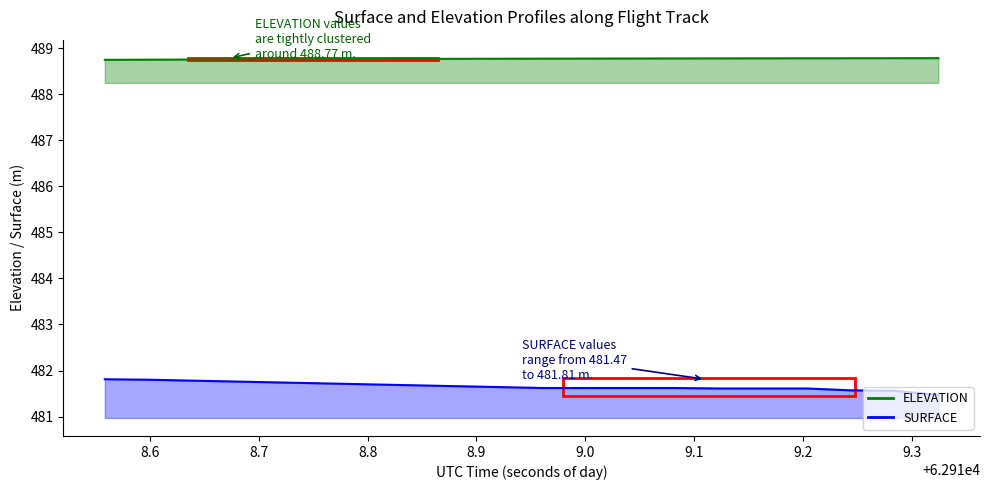

How many lines are shown in the chart?

2